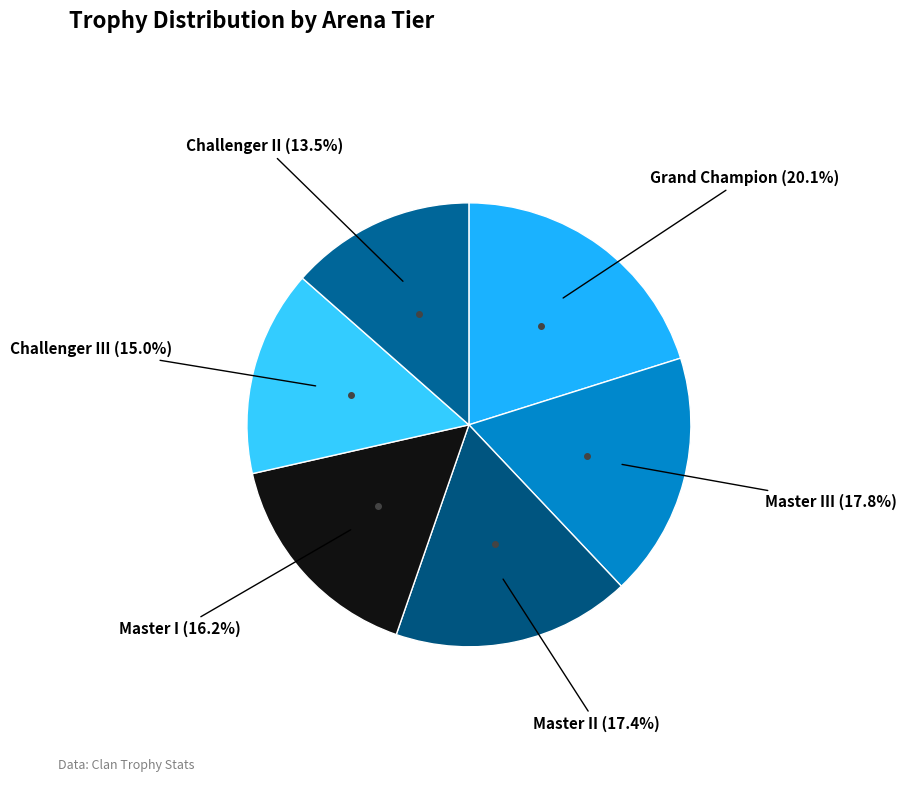

How many slices are in this pie chart?

6